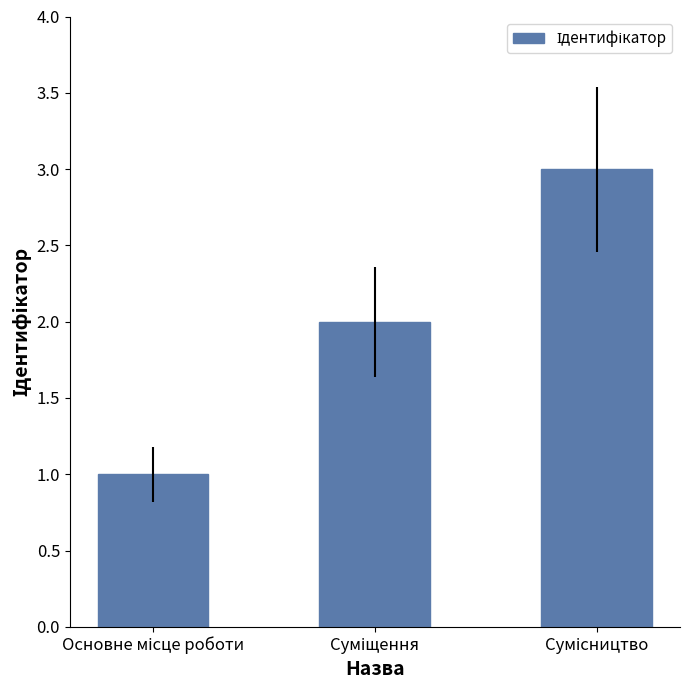

What is the smallest value displayed?

1